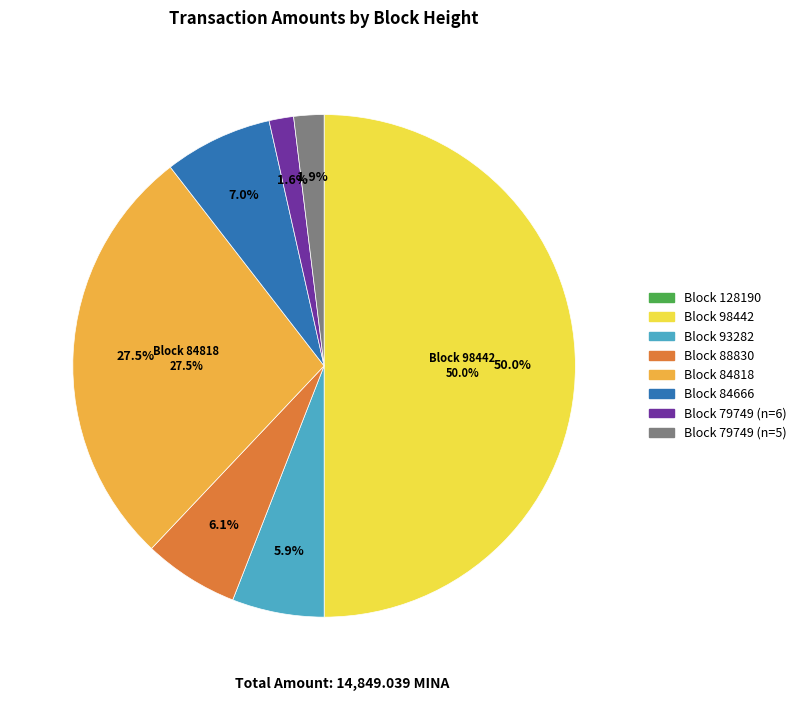

True or false: 98442 accounts for 36% of the total.

False